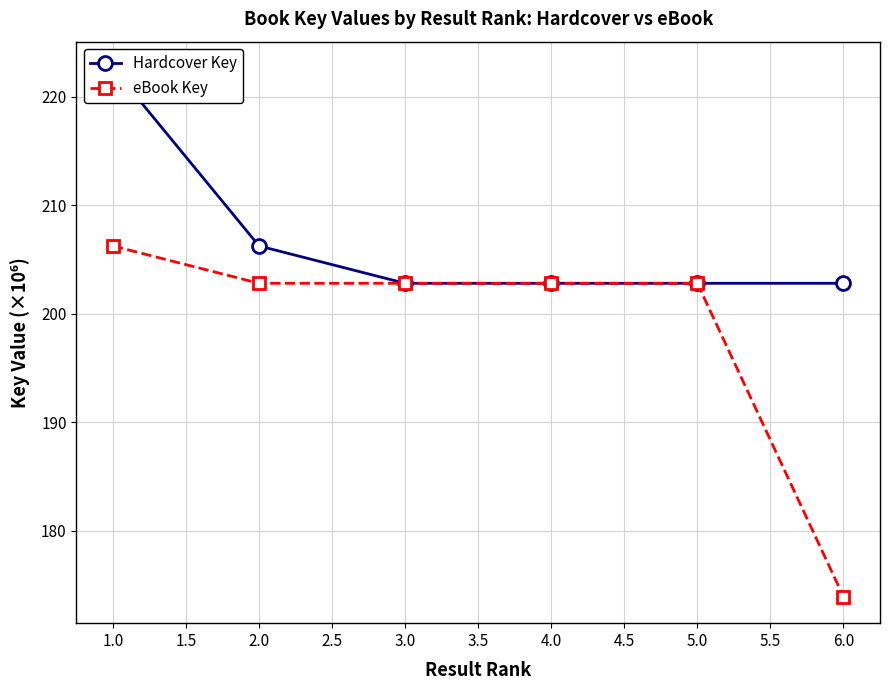

True or false: eBook Key has more than 0 points higher than both neighbors.

True